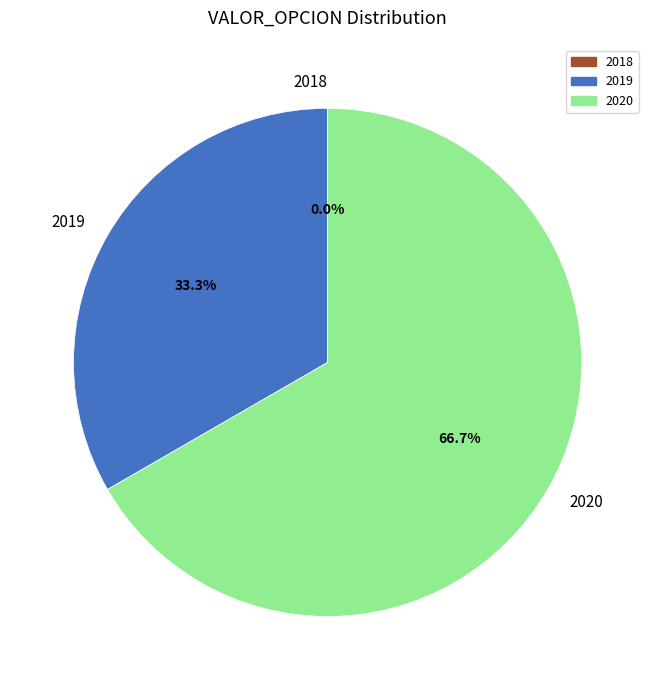

Which slice is the smallest?

2018